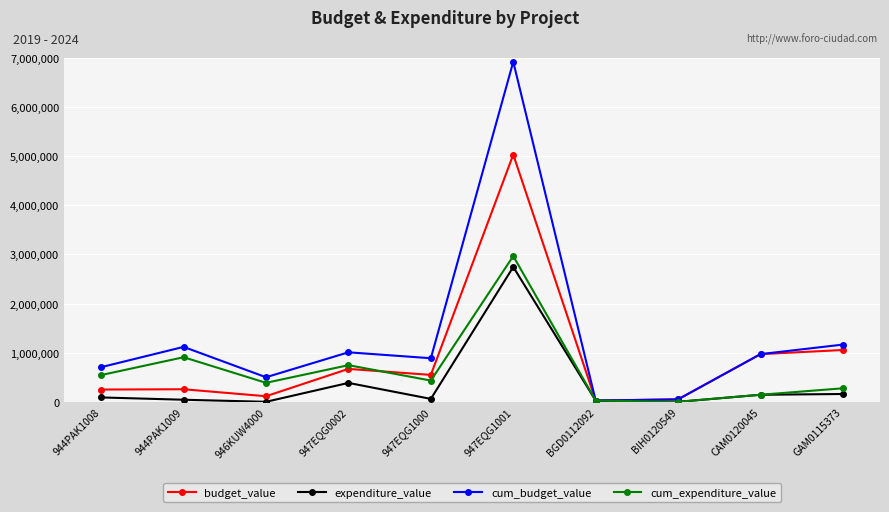

List the series in order of their overall mean, highest first.

cum_budget_value, budget_value, cum_expenditure_value, expenditure_value